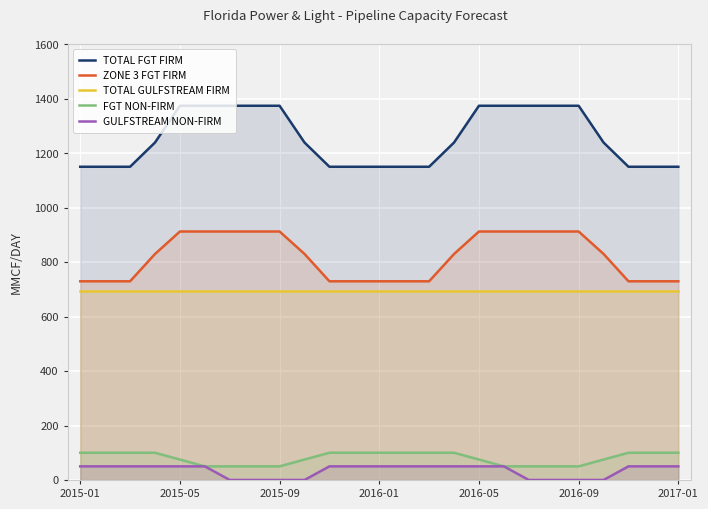

What are all the series names shown in the legend?

TOTAL FGT FIRM, ZONE 3 FGT FIRM, TOTAL GULFSTREAM FIRM, FGT NON-FIRM, GULFSTREAM NON-FIRM